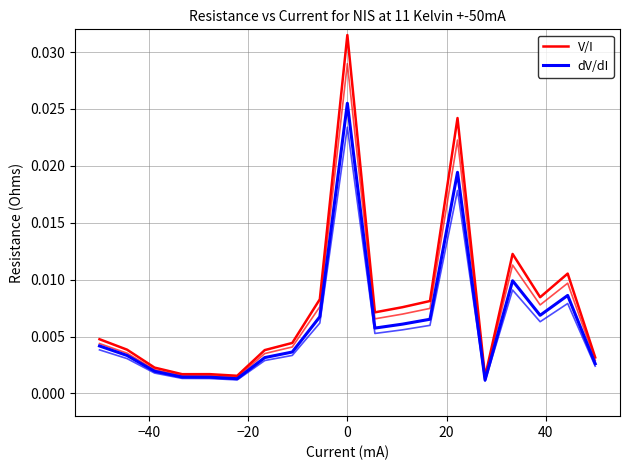

At which category is the sum across all series the highest?

9